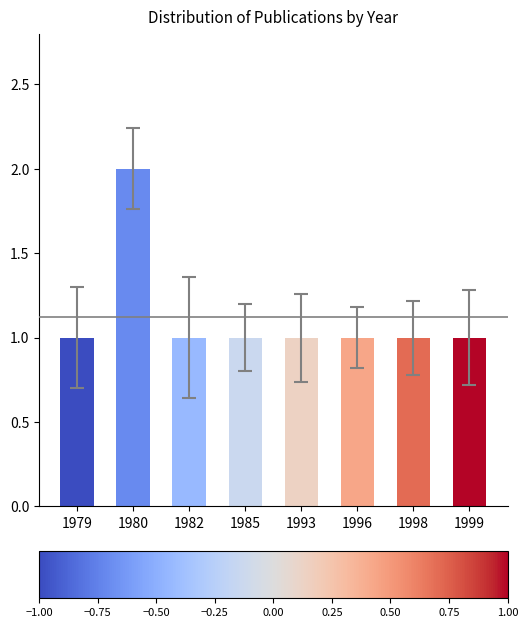

Reading right to left, extract all data points from this chart.

1	1	1	1	1	1	2	1